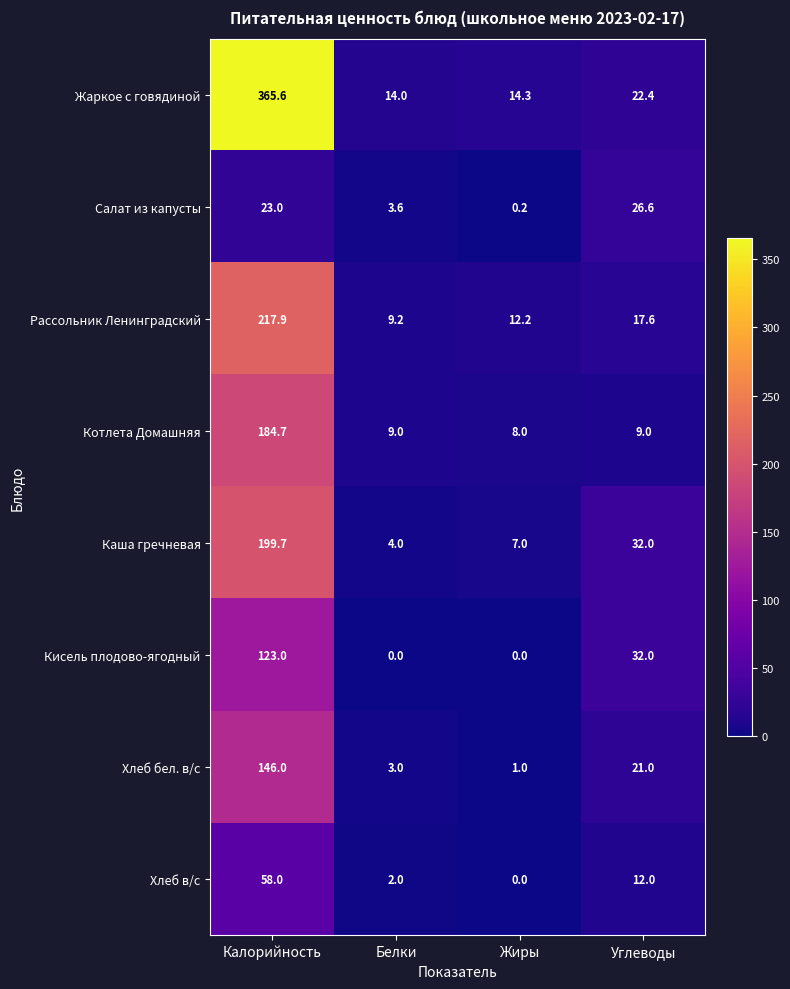

At which label does Котлета Домашняя reach its peak?

Калорийность